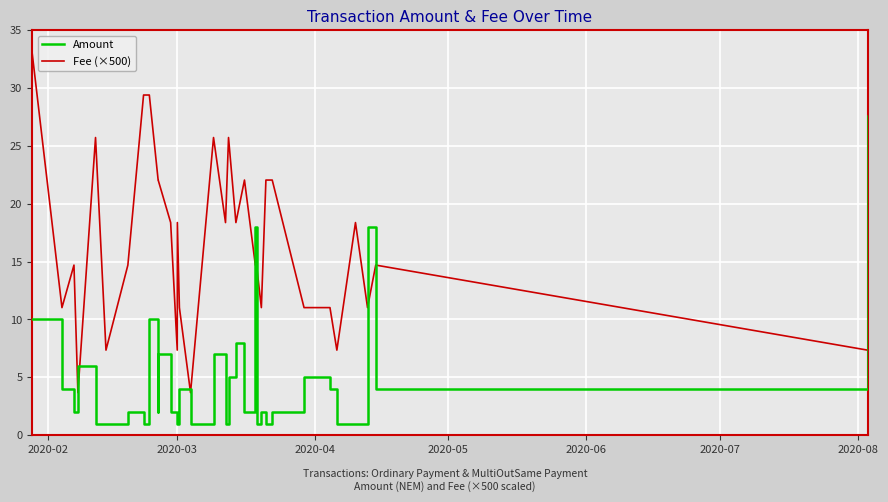

What is the maximum value shown in the chart?

33.1